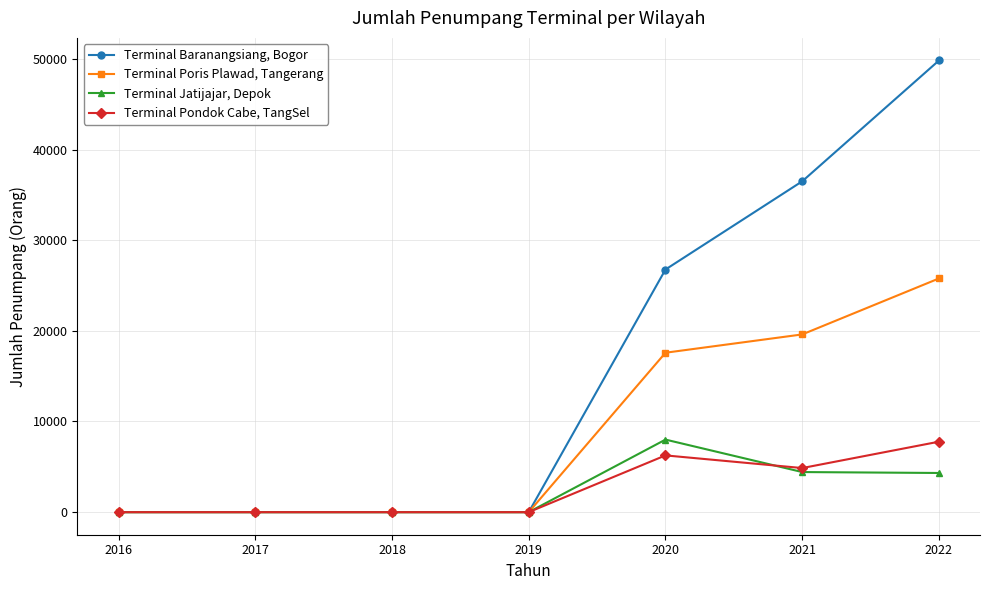

The Terminal Baranangsiang, Bogor series shows 0 at 2016. True or false?

True